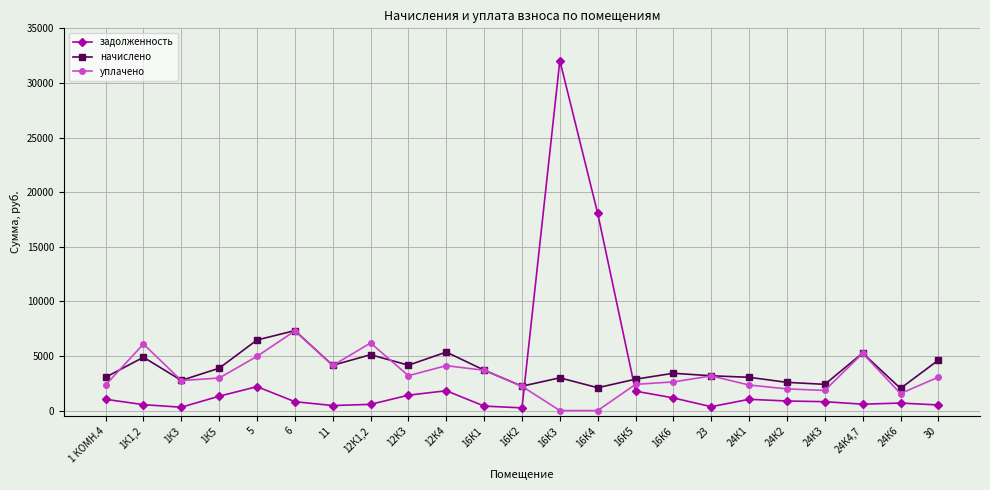

How many categories are shown in the chart?

23